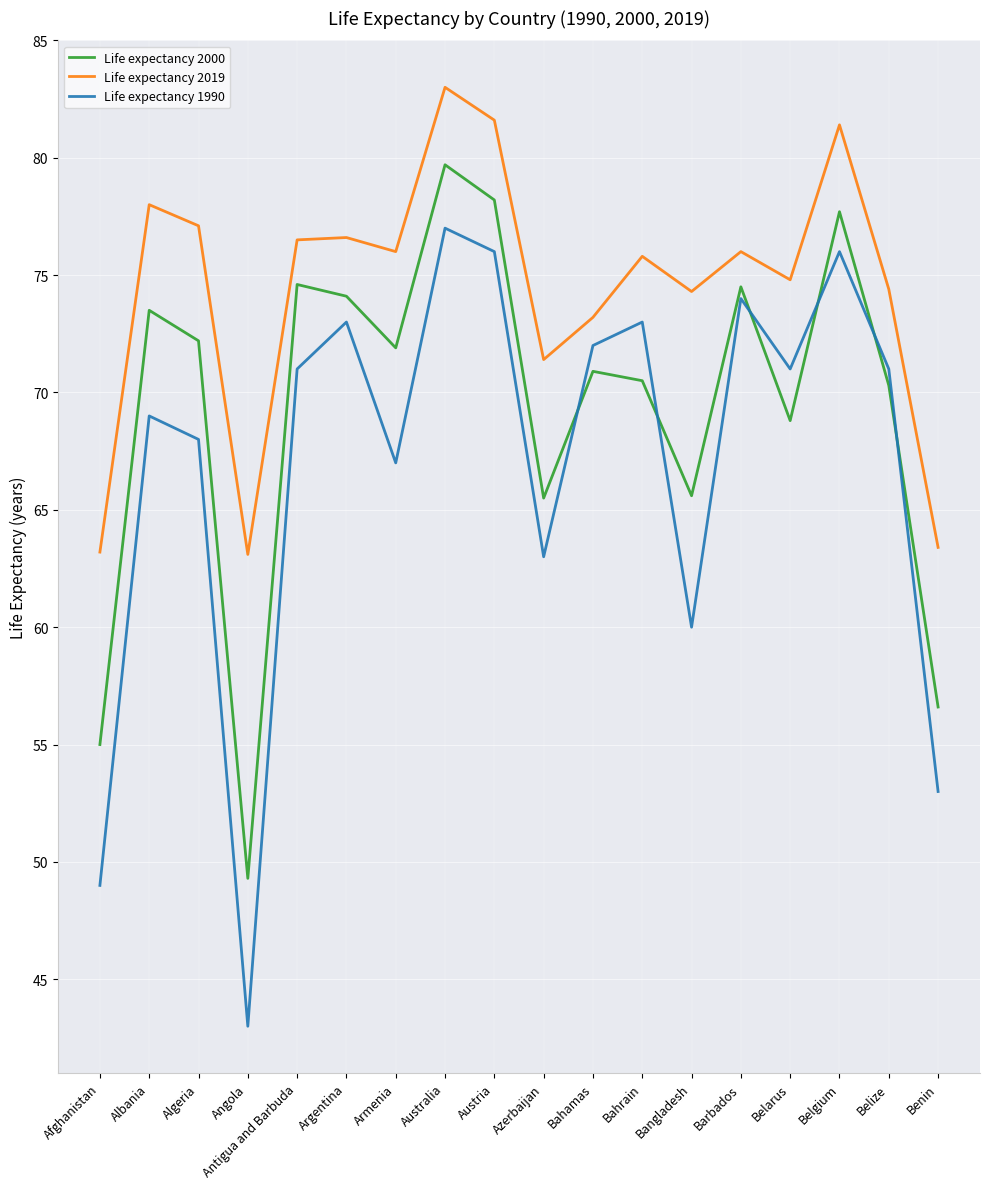

At which category is the sum across all series the highest?

Australia